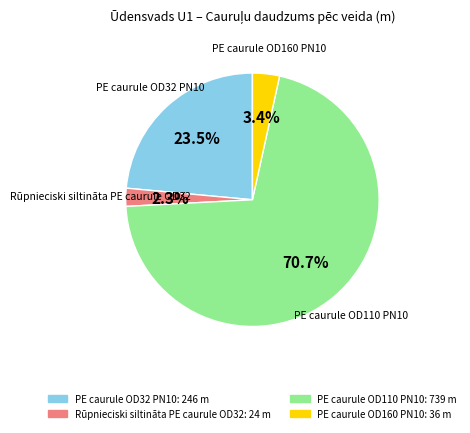

Does any single category account for the majority?

Yes